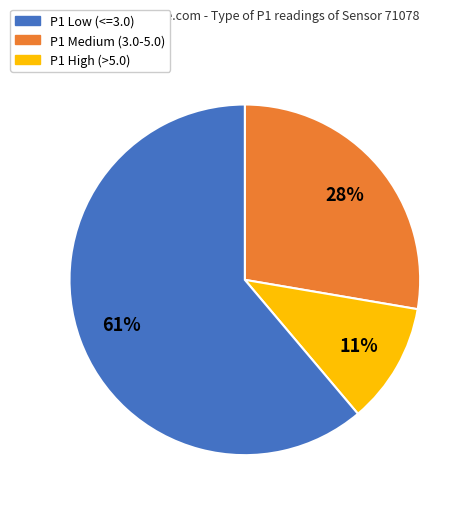

Is there a majority slice in this chart?

Yes